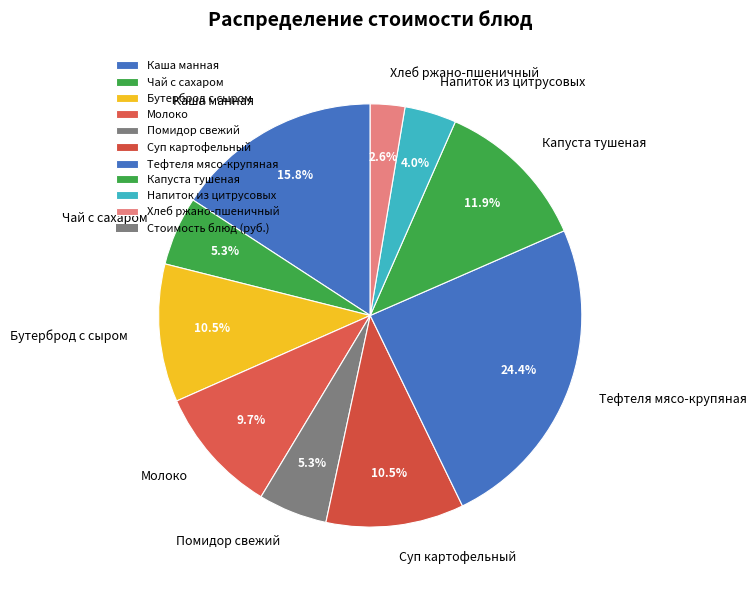

True or false: Капуста тушеная accounts for 12% of the total.

True